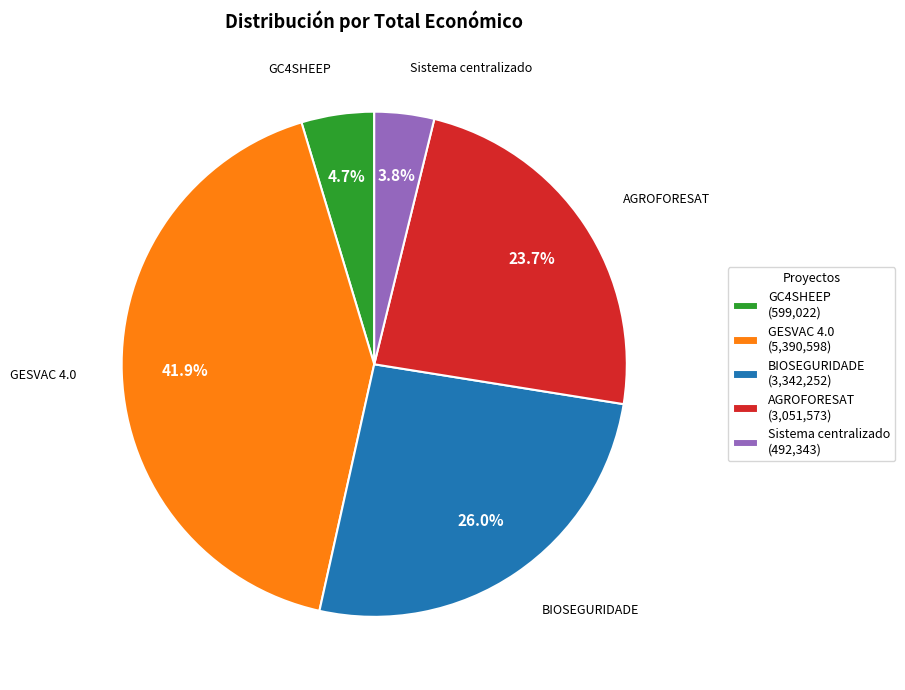

Which has a higher value, AGROFORESAT or GC4SHEEP?

AGROFORESAT